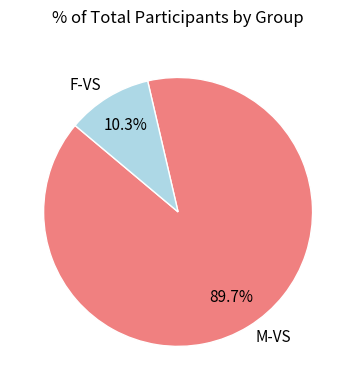

To the nearest percent, what is the difference between the F-VS and M-VS slice percentages?

79%